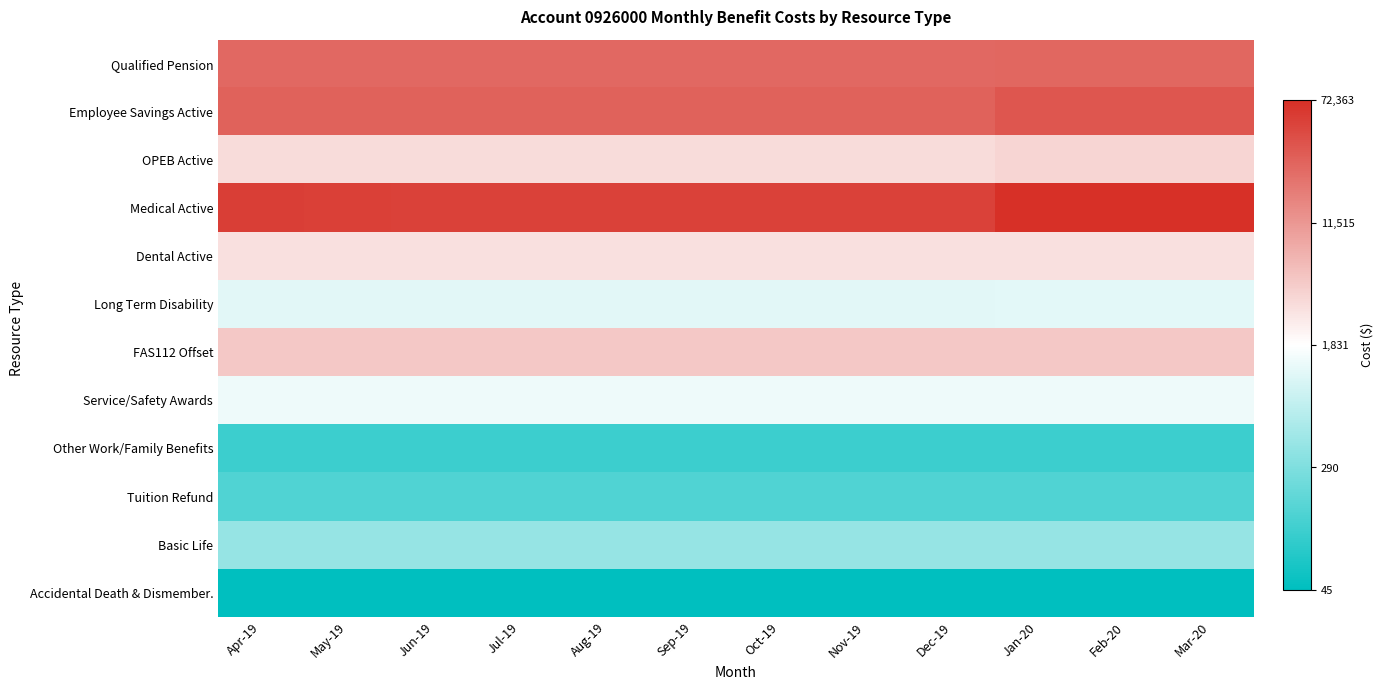

Which has a higher value, Sep-19 or Jun-19?

Sep-19